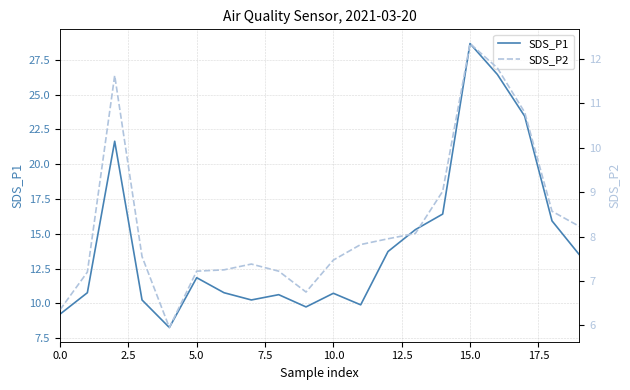

Count the number of categories in the chart.

20